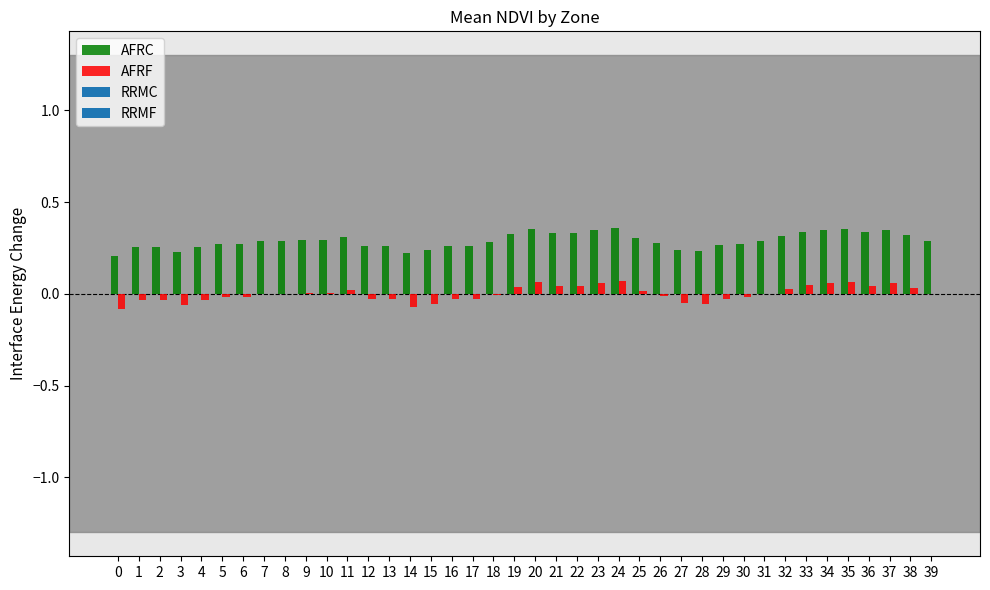

Are the bars grouped side by side (vs. stacked)?

Yes